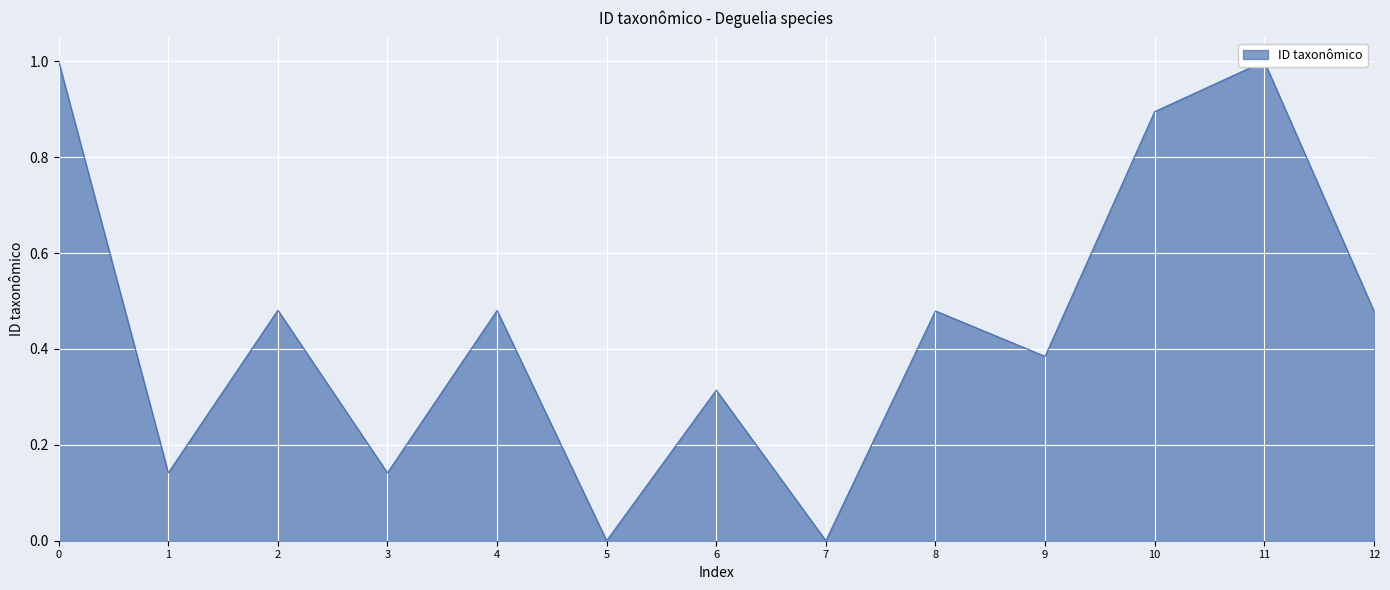

How many interior local peaks (higher than both neighbors) does the data have?

5